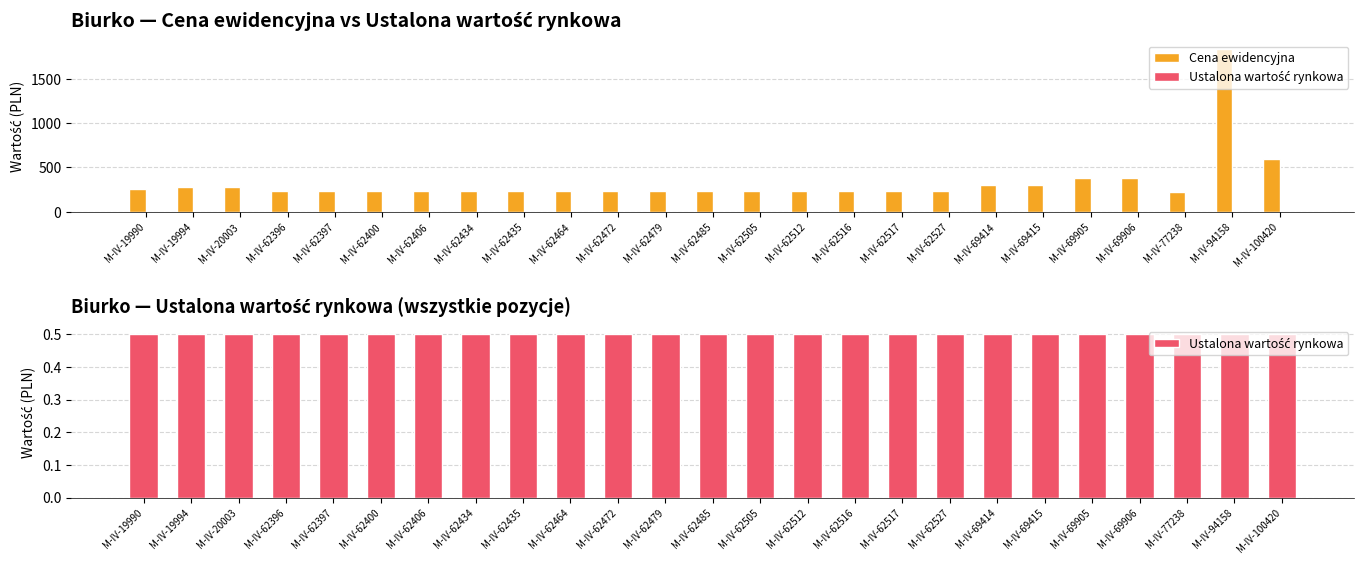

Is the value of Cena ewidencyjna at M-IV-19990 greater than the value of Ustalona wartość rynkowa at M-IV-62406?

Yes